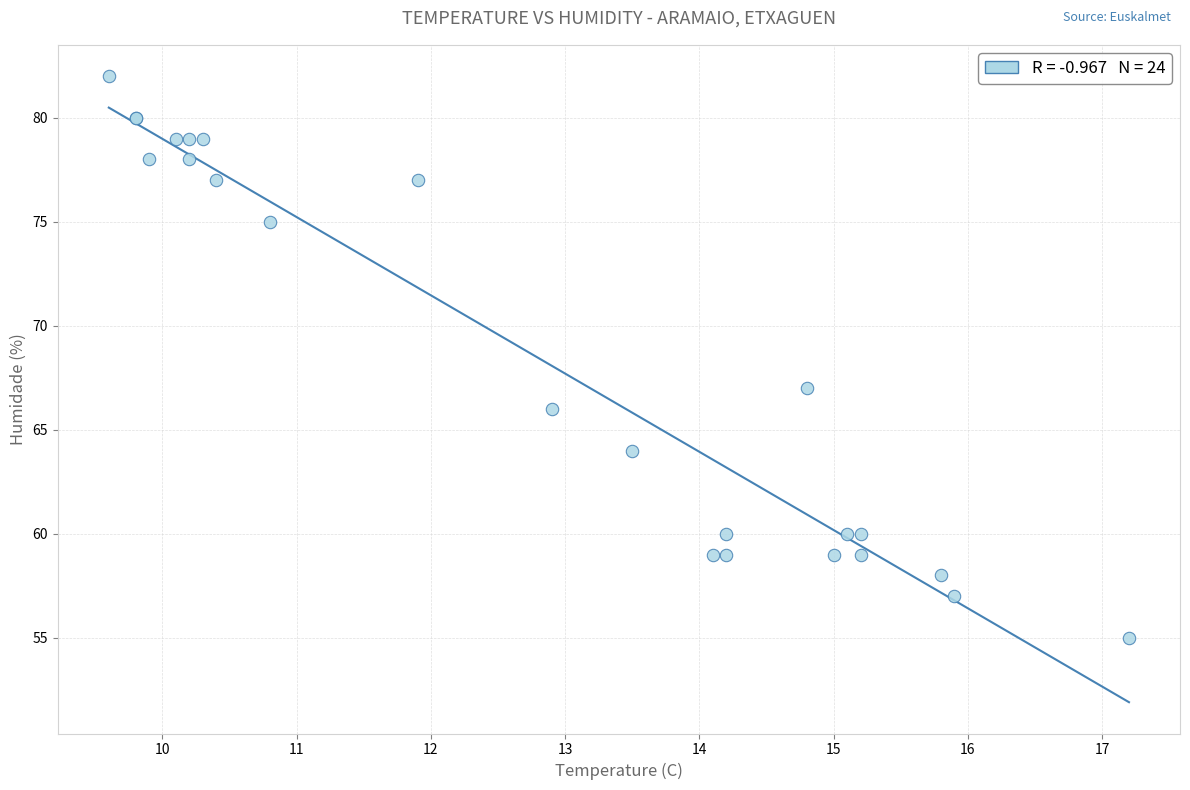

What Y value in the scatter plot is closest to 68?

67